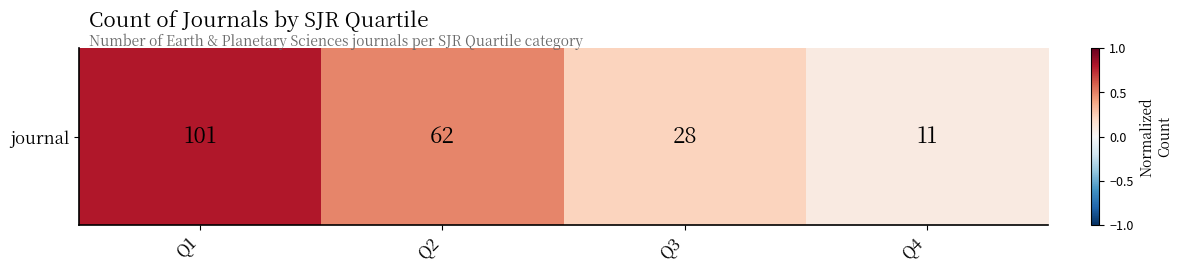

Rank the categories by value from highest to lowest.

Q1, Q2, Q3, Q4